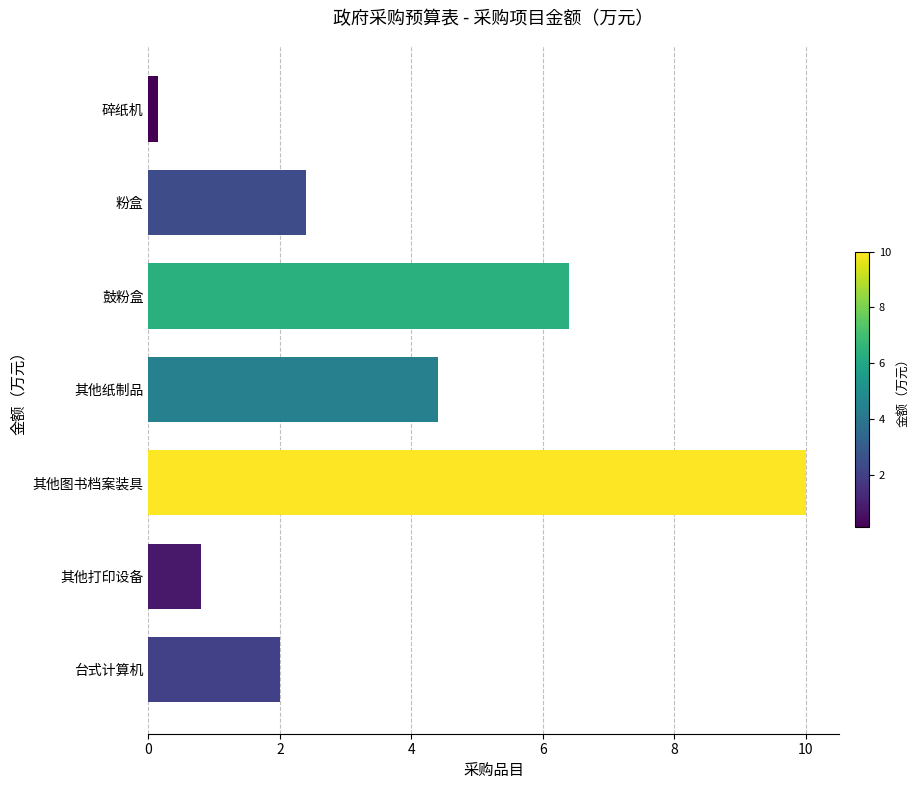

Is it true that the value at 台式计算机 is 2.0?

True